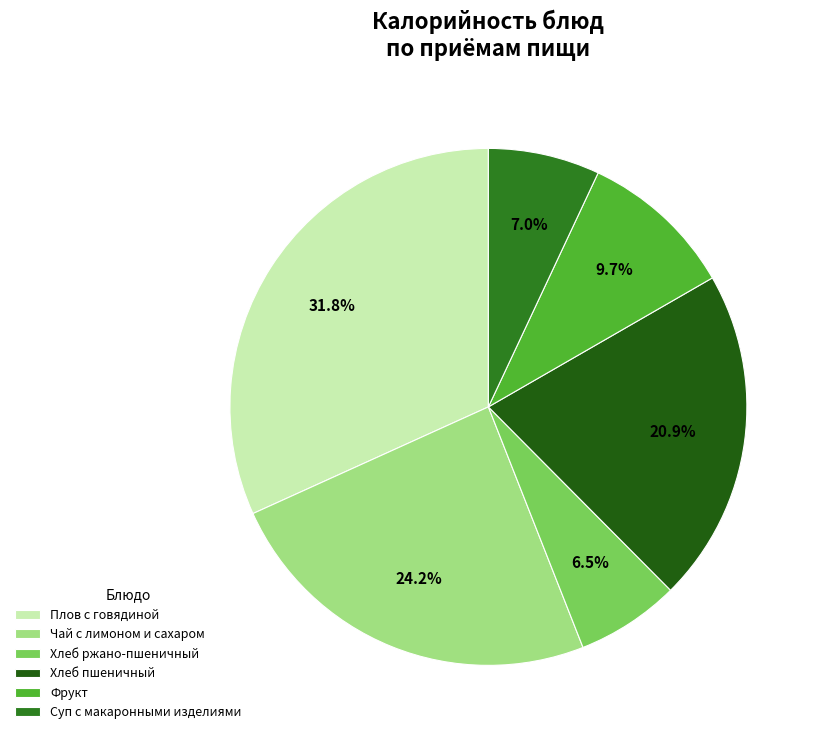

How many segments does this pie chart have?

6